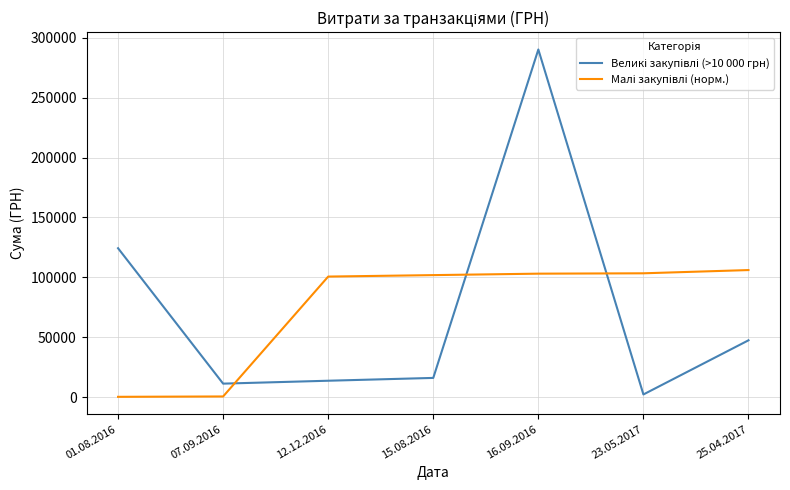

What is the spread (max minus min) of values at 15.08.2016?

85750.0